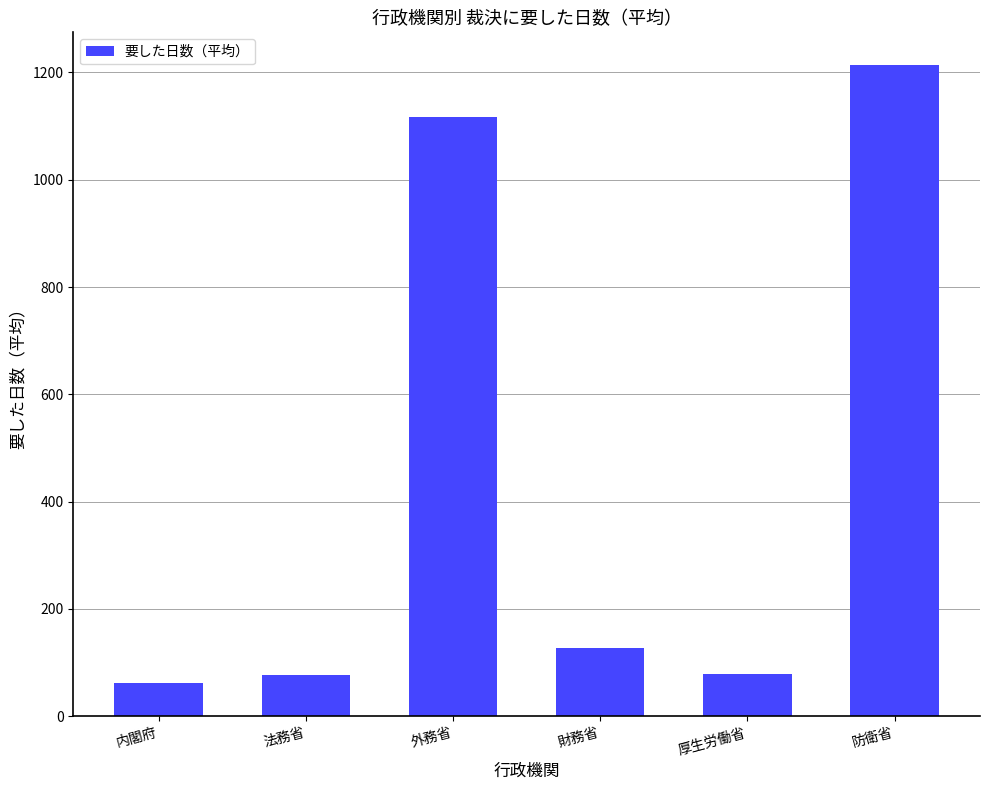

Does the chart contain stacked bars?

No